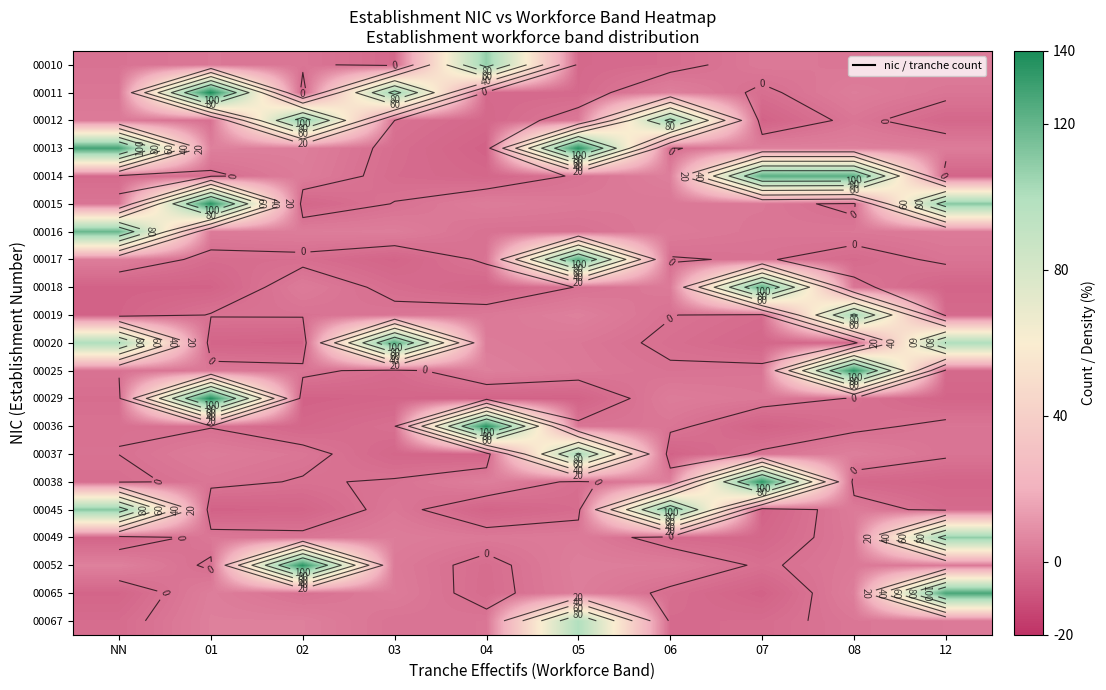

What is the total value across all series at 08?

383.0